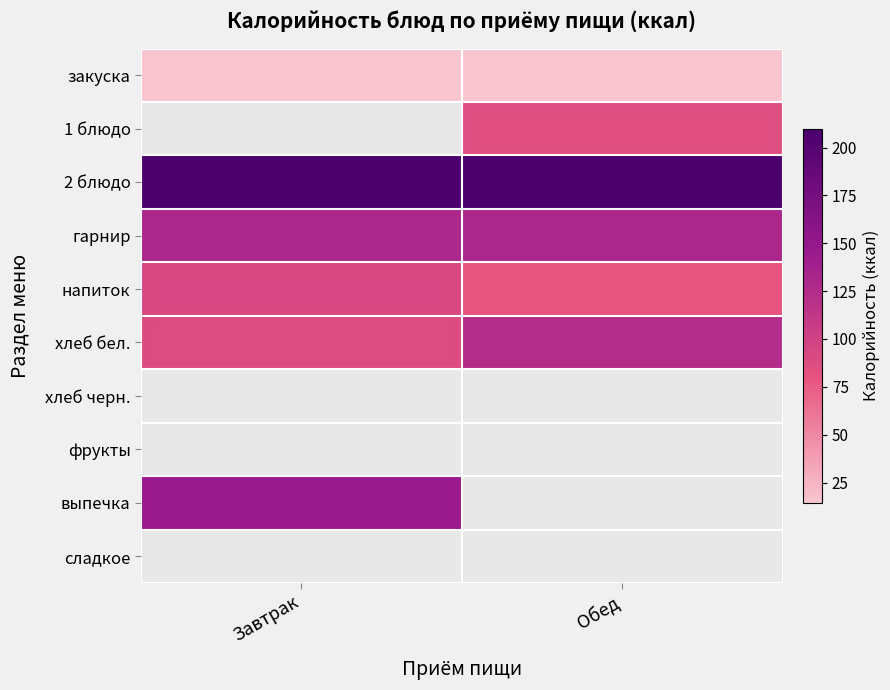

What is the difference between the highest and lowest values at Обед?

195.5